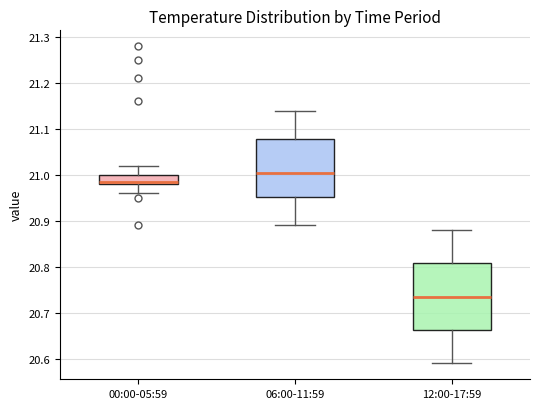

Reading left to right, read every box against the y-axis: the position of its median line, the range the box covers, and the ends of its whiskers. The values are not printed on the chart, so give them approximately, as read against the axis.

00:00-05:59: median 20.99, box 20.98 to 21.00, whiskers 20.96 to 21.02
06:00-11:59: median 21.01, box 20.95 to 21.08, whiskers 20.89 to 21.14
12:00-17:59: median 20.74, box 20.66 to 20.81, whiskers 20.59 to 20.88